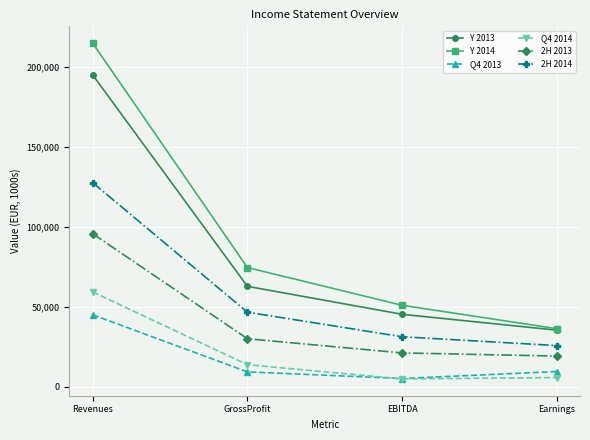

What is the label of the 3rd point from the left?

EBITDA